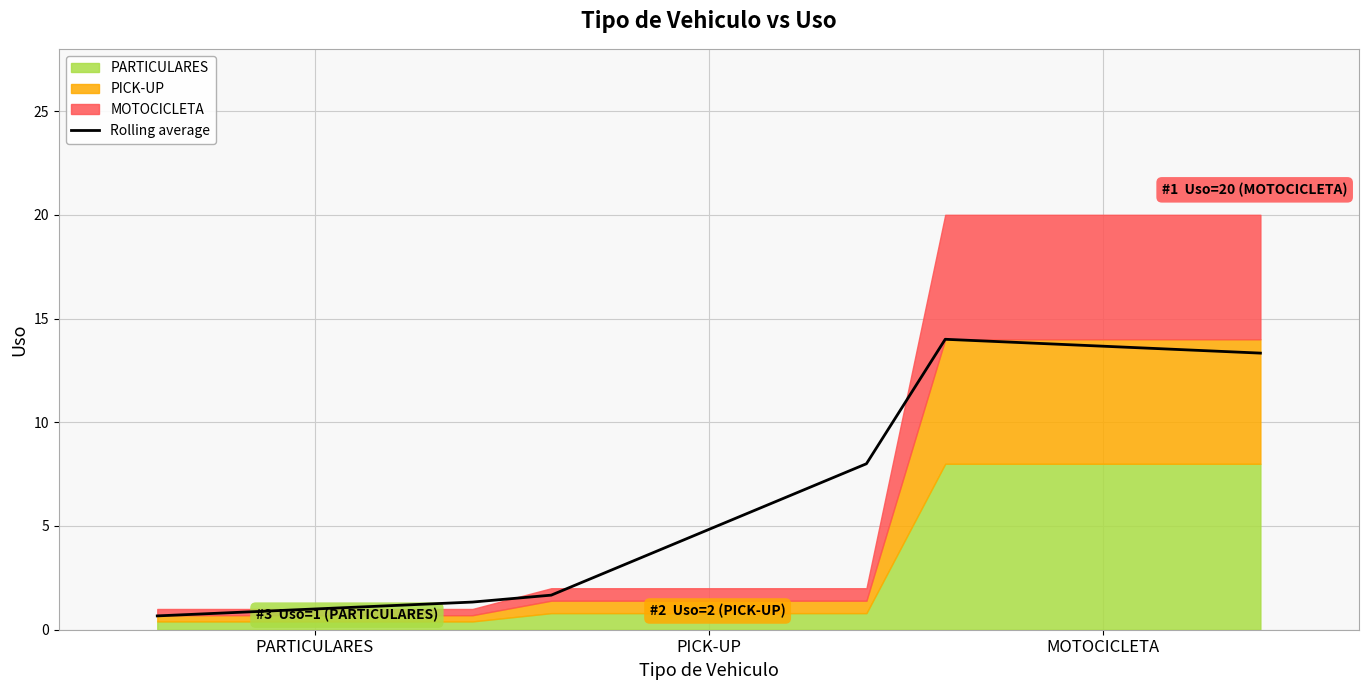

Reading left to right, list all the values displayed in this chart.

0.7	1.3	1.7	8.0	14.0	13.3